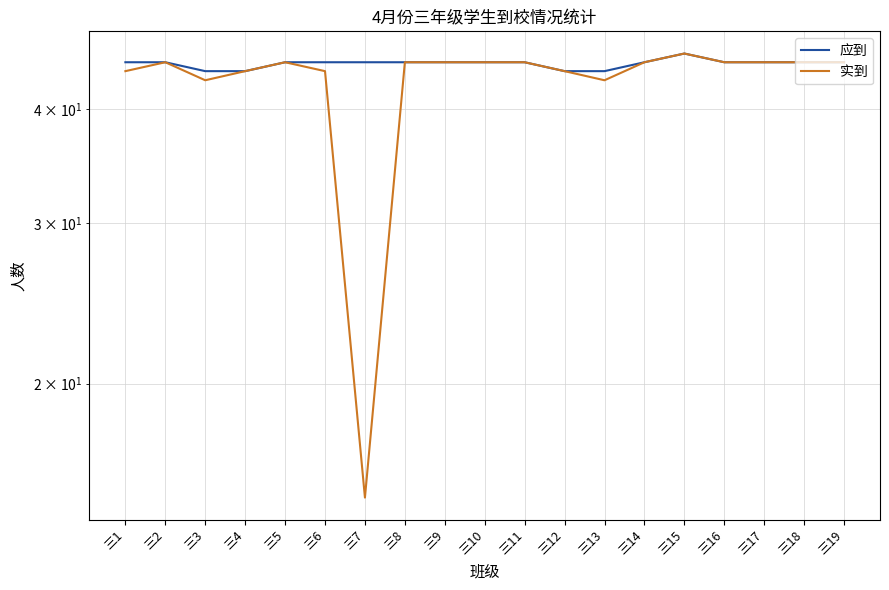

What is the lowest value of the 应到 series?

44